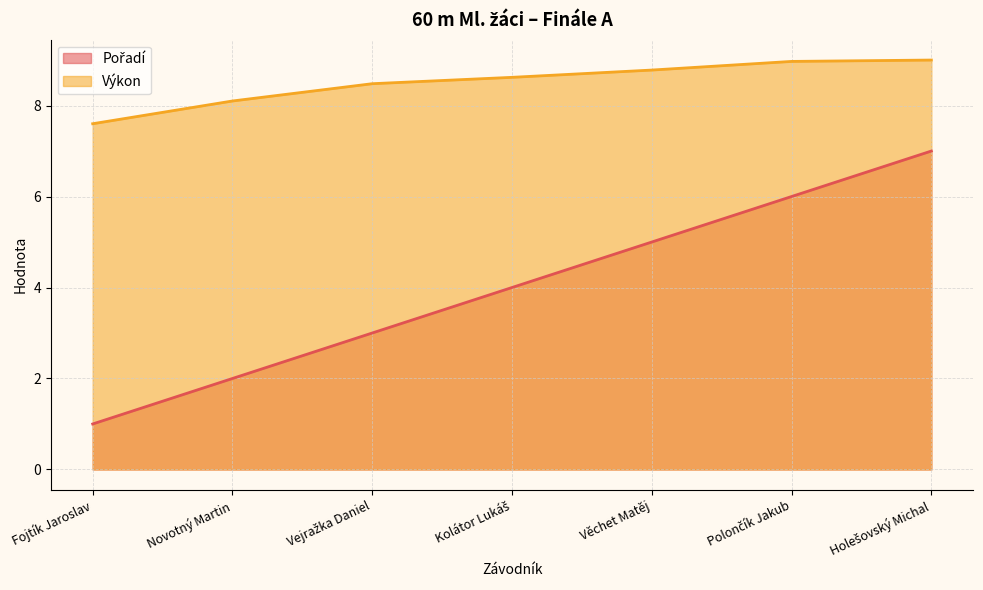

True or false: Výkon has more than 1 interior local peaks.

False